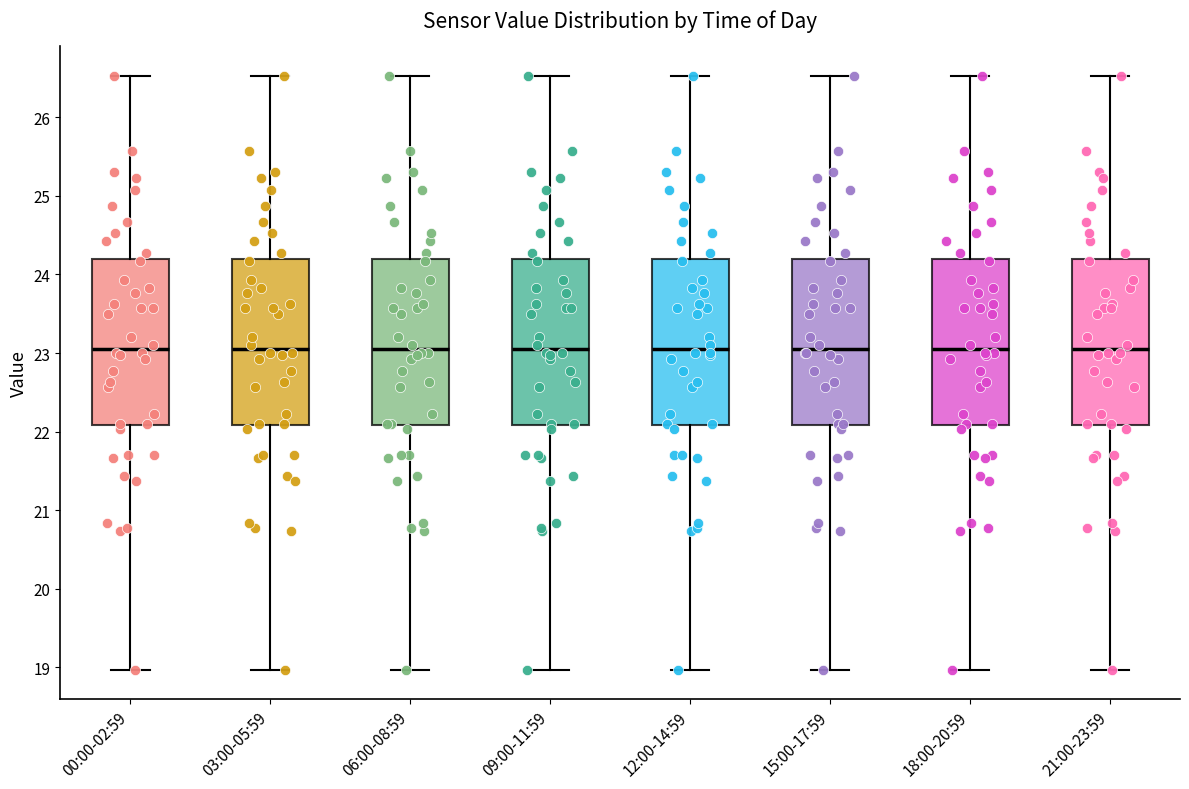

Reading left to right, transcribe this box plot: for each box, give where its median line is, the range the box spans, and where its two whiskers end, as read against the y-axis. The values are not printed on the chart, so give them approximately, as read against the axis.

00:00-02:59: median 23.1, box 22.1 to 24.2, whiskers 19.0 to 26.5
03:00-05:59: median 23.1, box 22.1 to 24.2, whiskers 19.0 to 26.5
06:00-08:59: median 23.1, box 22.1 to 24.2, whiskers 19.0 to 26.5
09:00-11:59: median 23.1, box 22.1 to 24.2, whiskers 19.0 to 26.5
12:00-14:59: median 23.1, box 22.1 to 24.2, whiskers 19.0 to 26.5
15:00-17:59: median 23.1, box 22.1 to 24.2, whiskers 19.0 to 26.5
18:00-20:59: median 23.1, box 22.1 to 24.2, whiskers 19.0 to 26.5
21:00-23:59: median 23.1, box 22.1 to 24.2, whiskers 19.0 to 26.5